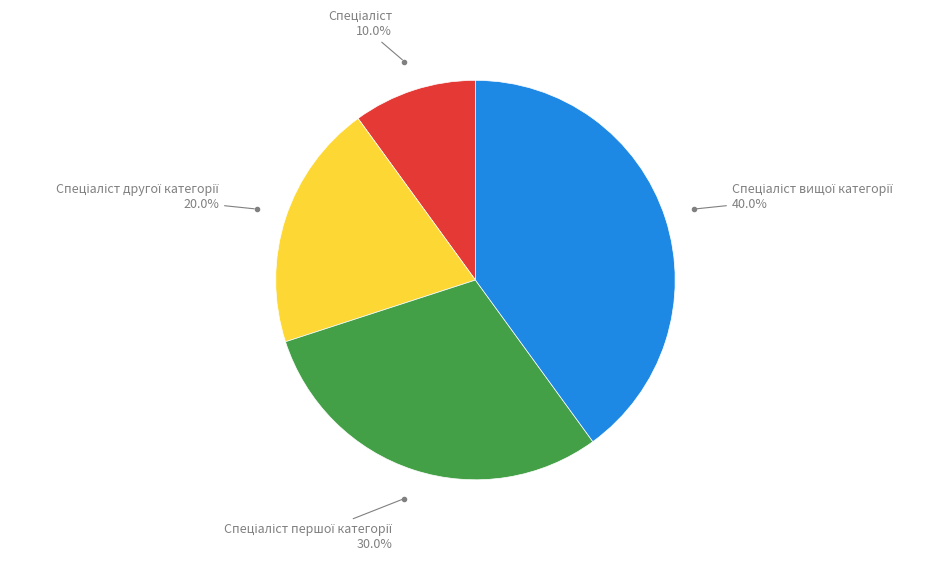

Is there any slice that represents more than half of the pie?

No